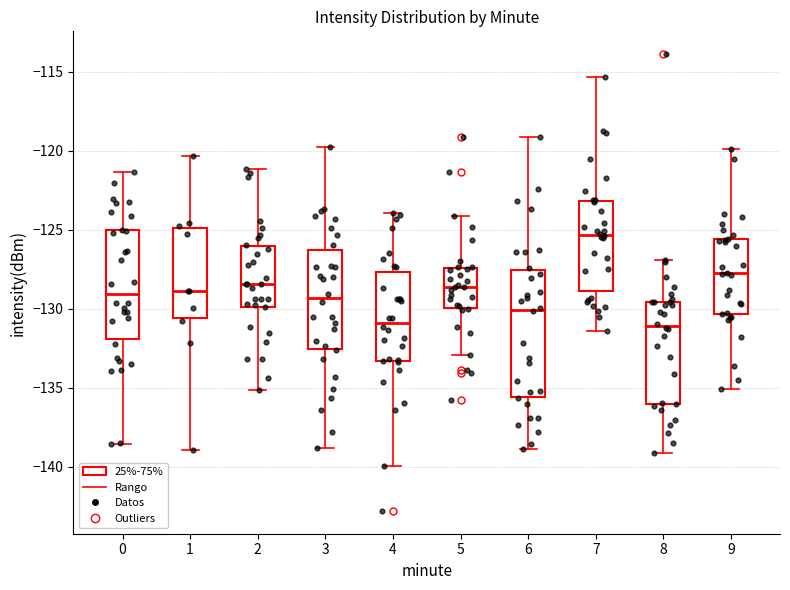

Which box has the highest median line?

7